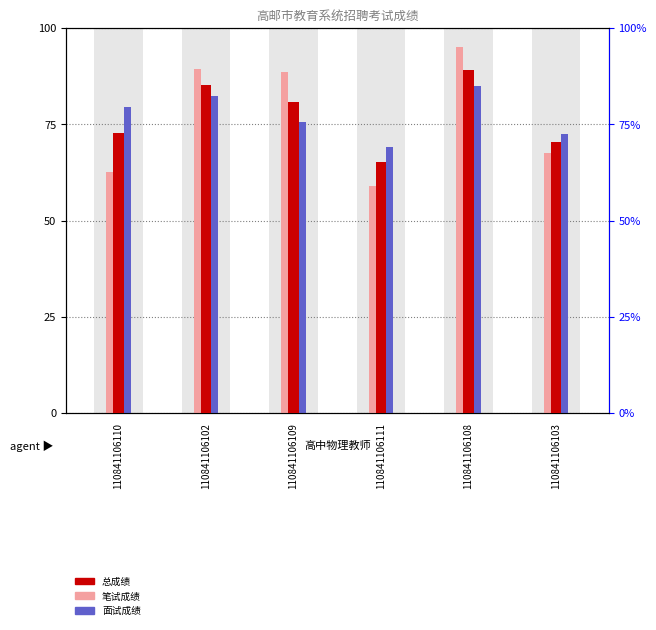

How many bars are there in each group?

3